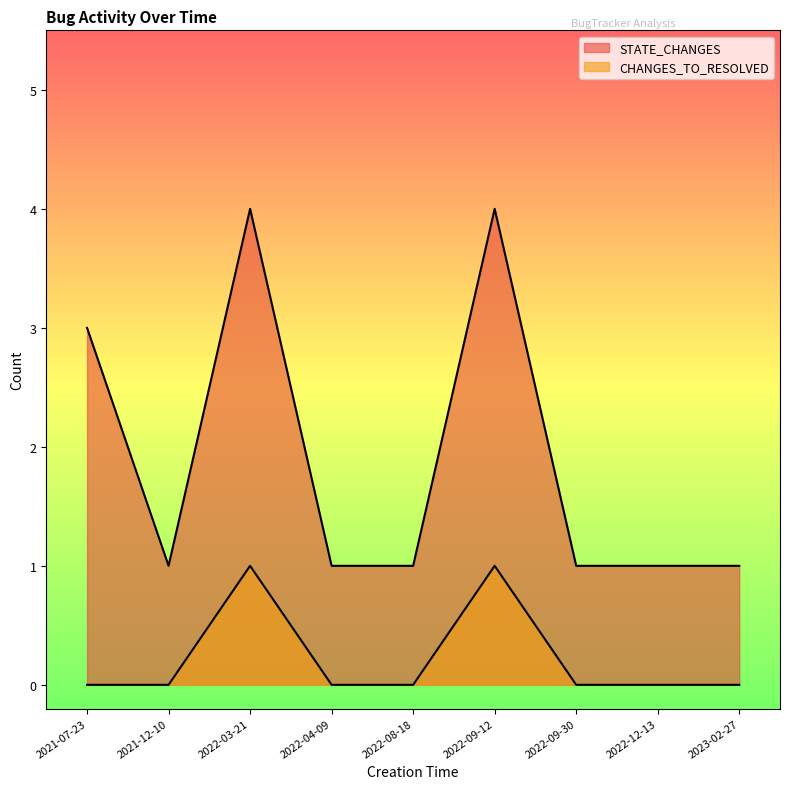

Where is the first local minimum for STATE_CHANGES?

2021-12-10